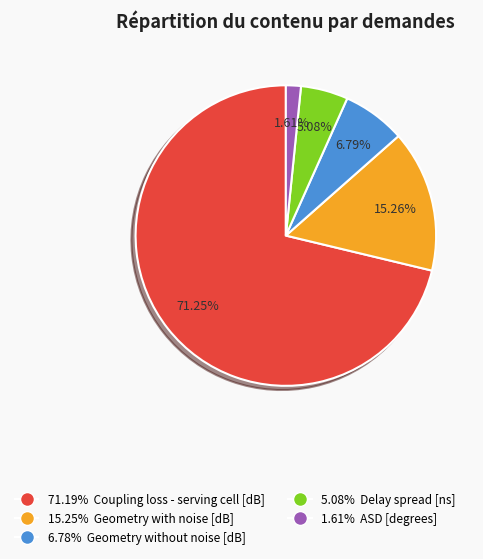

Is there any slice that represents more than half of the pie?

Yes